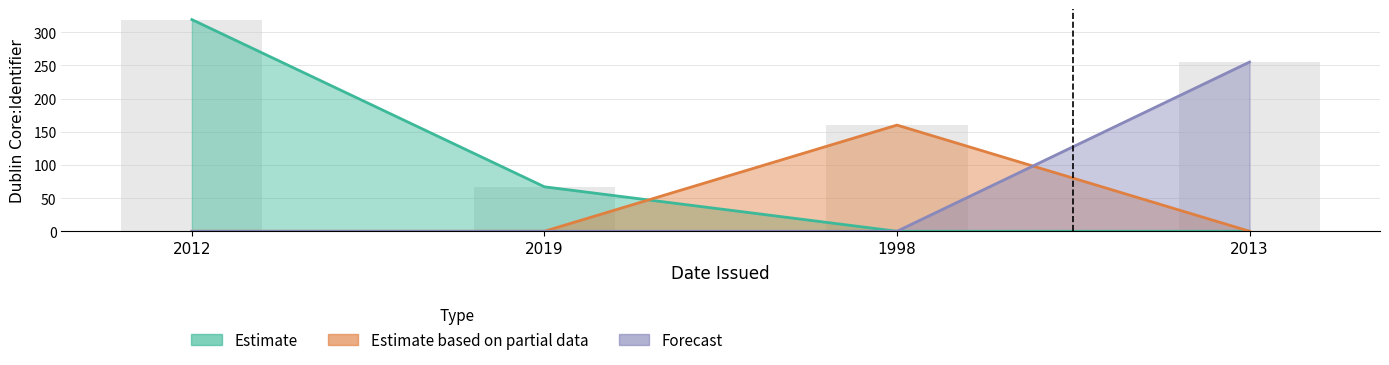

What is the average value of the Estimate series?

96